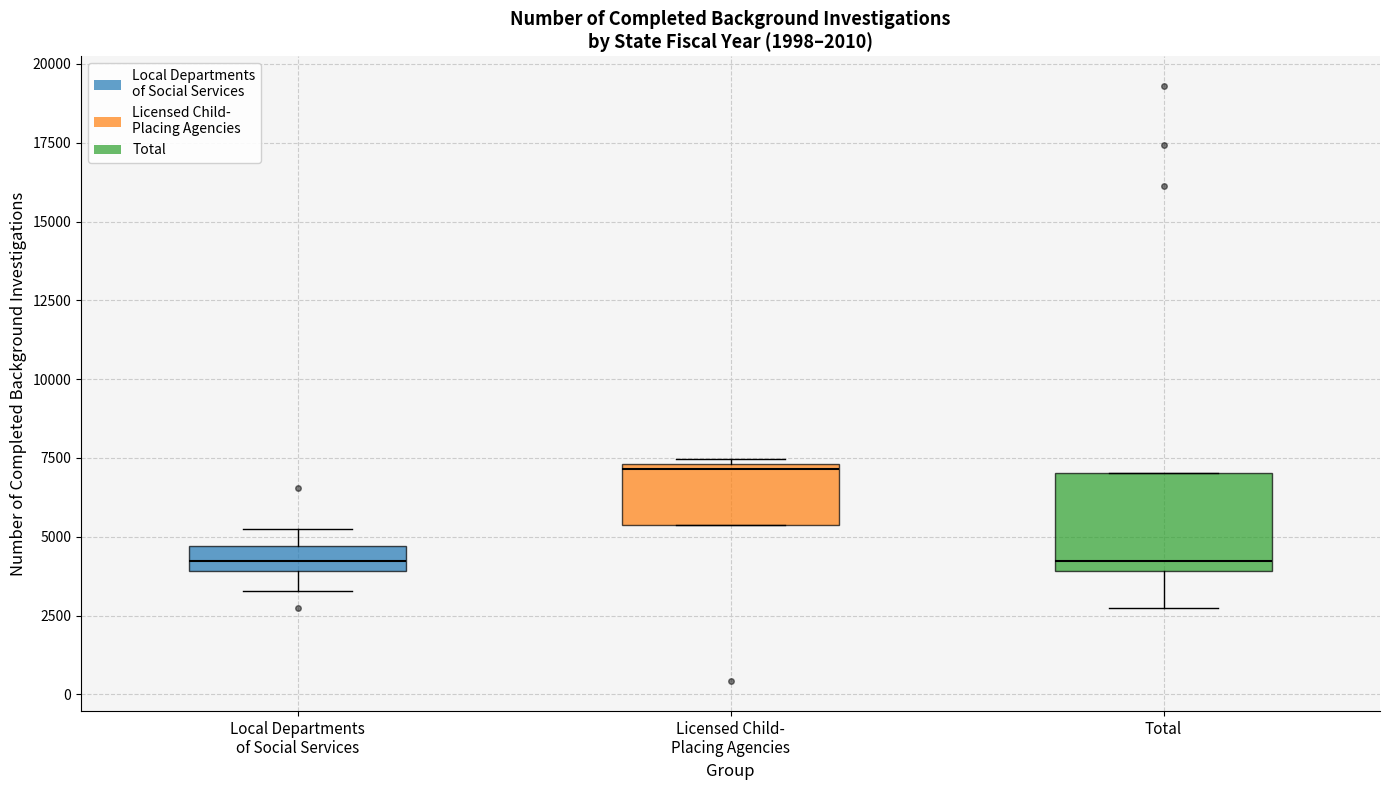

Comparing the boxes themselves (not the whiskers), which one is the tallest?

Total